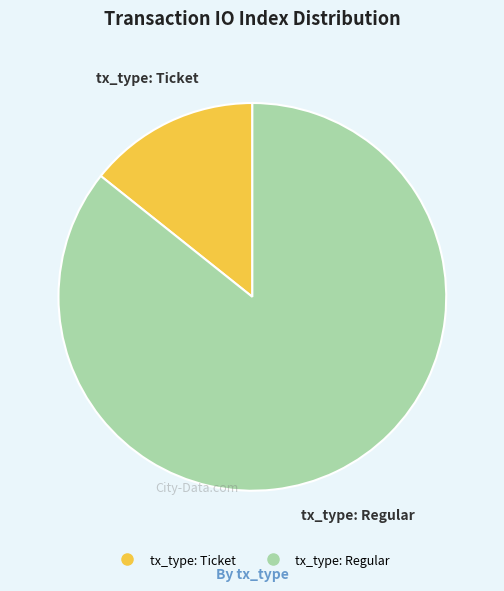

Which category accounts for the majority?

tx_type: Regular